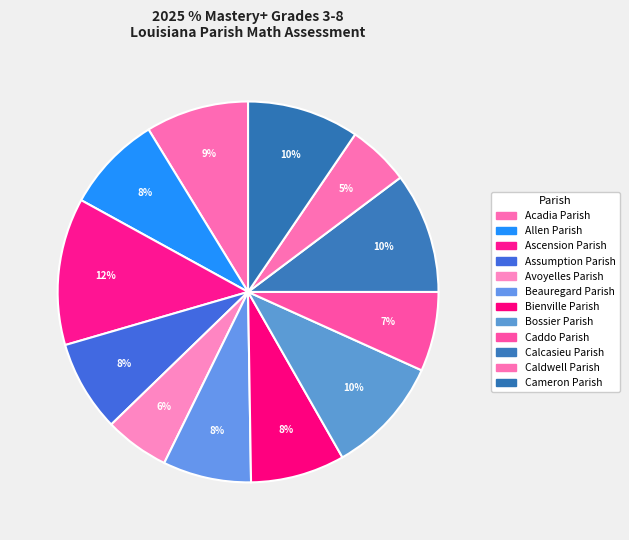

How much of the chart is everything except Caldwell Parish?

94.8%